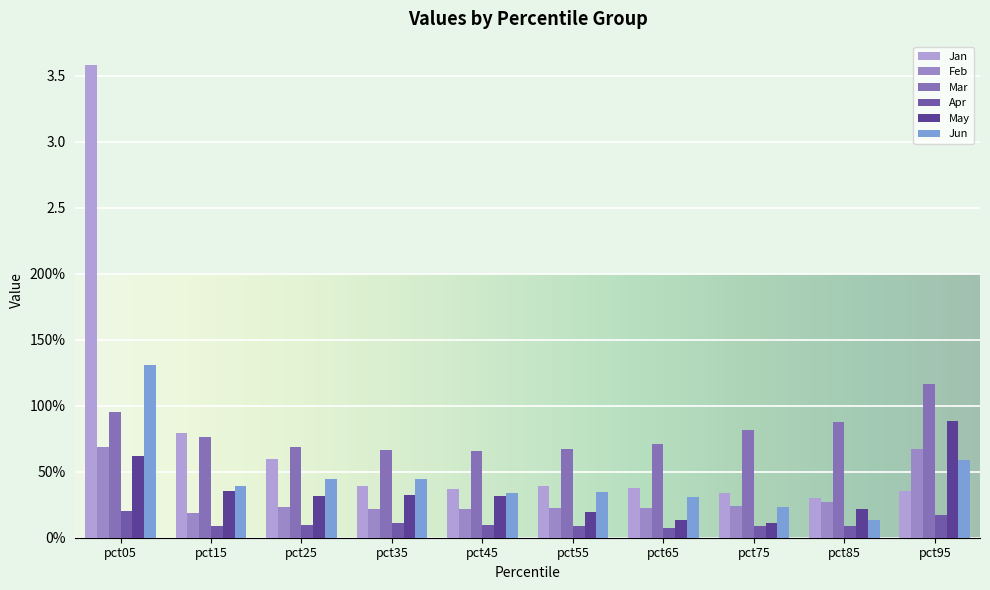

Are the bars grouped side by side (vs. stacked)?

Yes